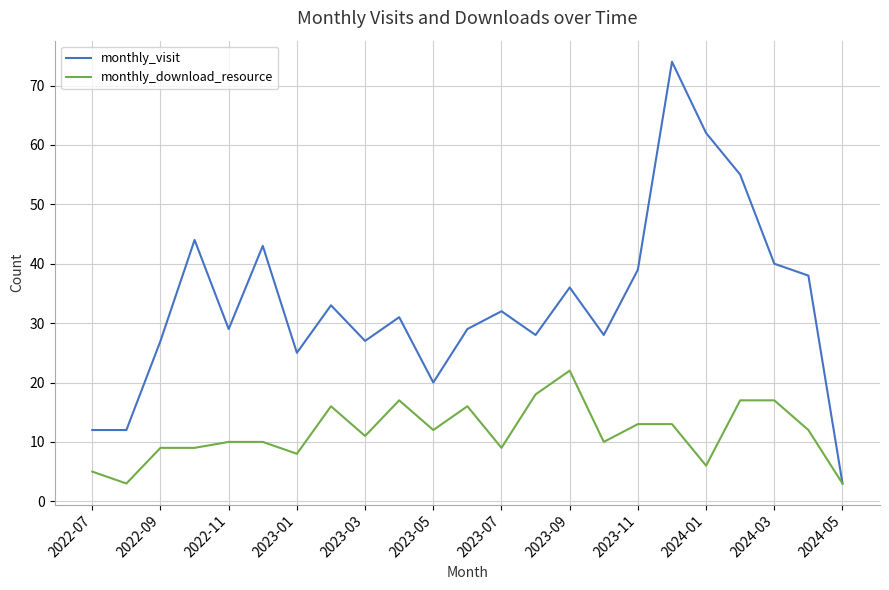

What is the greatest value displayed?

74